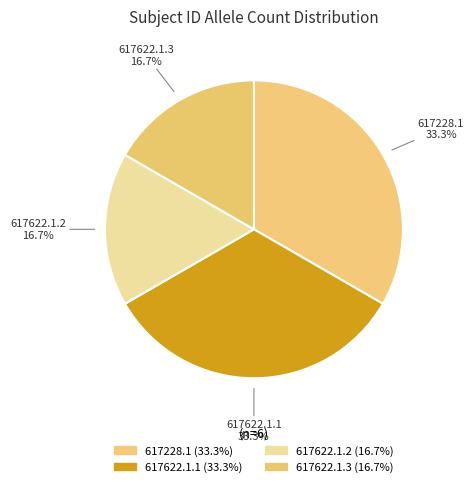

What is the ratio of the value at 617622.1.2 to the value at 617622.1.1?

0.5